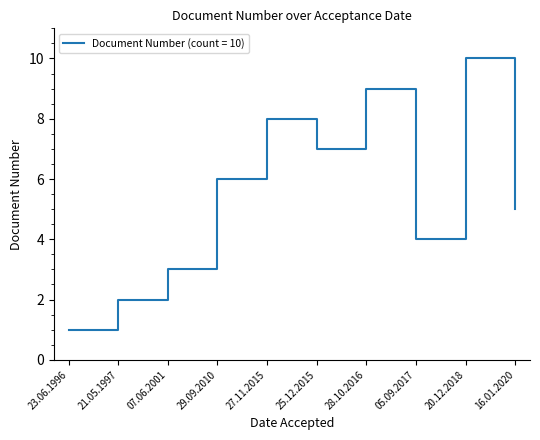

What is the ratio of the value at 29.09.2010 to the value at 07.06.2001?

2.0